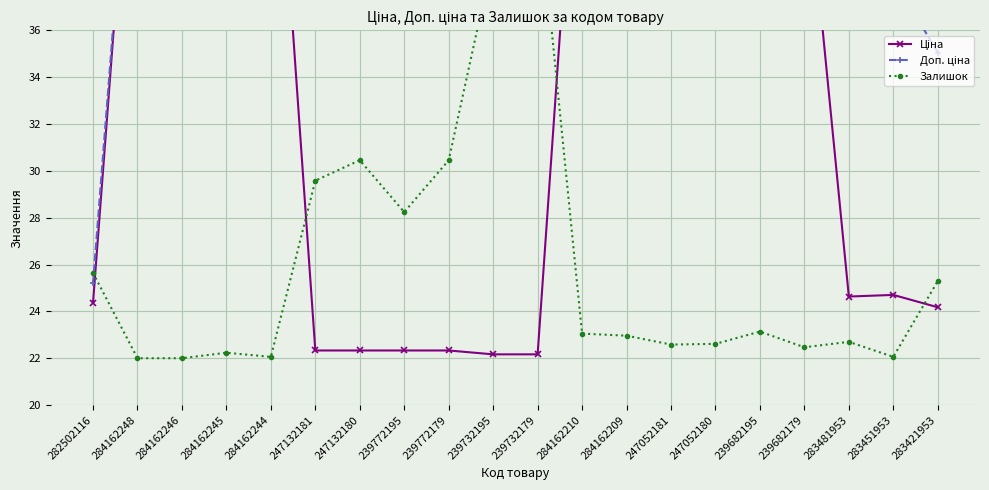

Does the chart display data point markers on the line(s)?

Yes